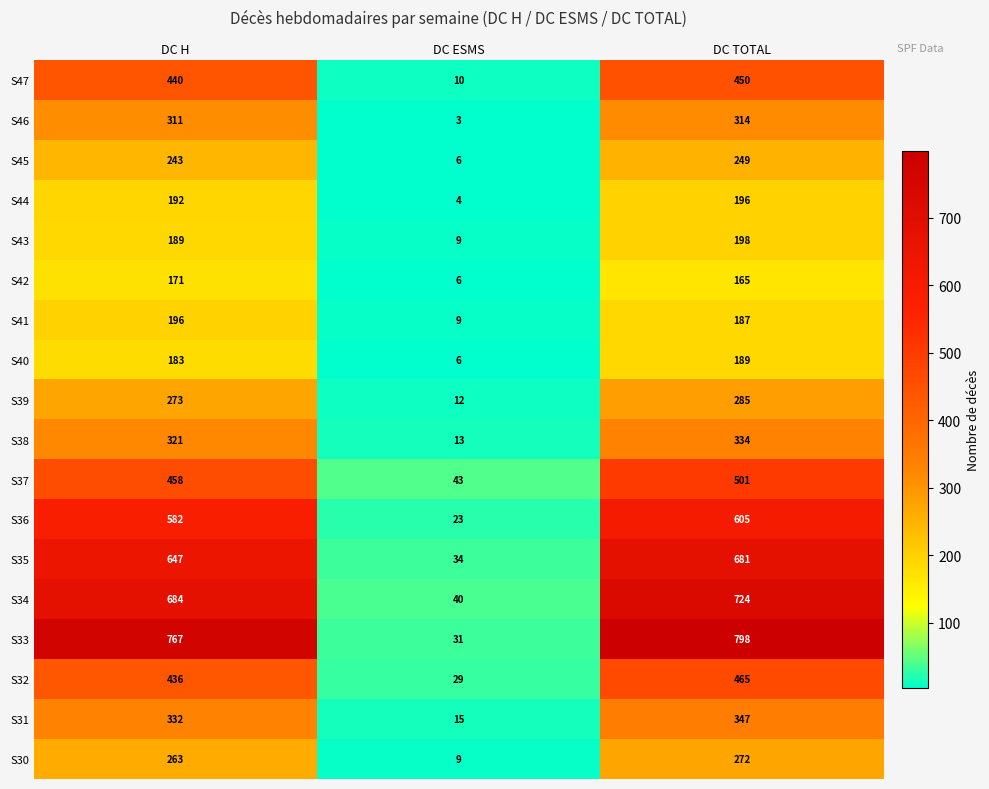

At which category does the chart reach its minimum across all series?

DC ESMS